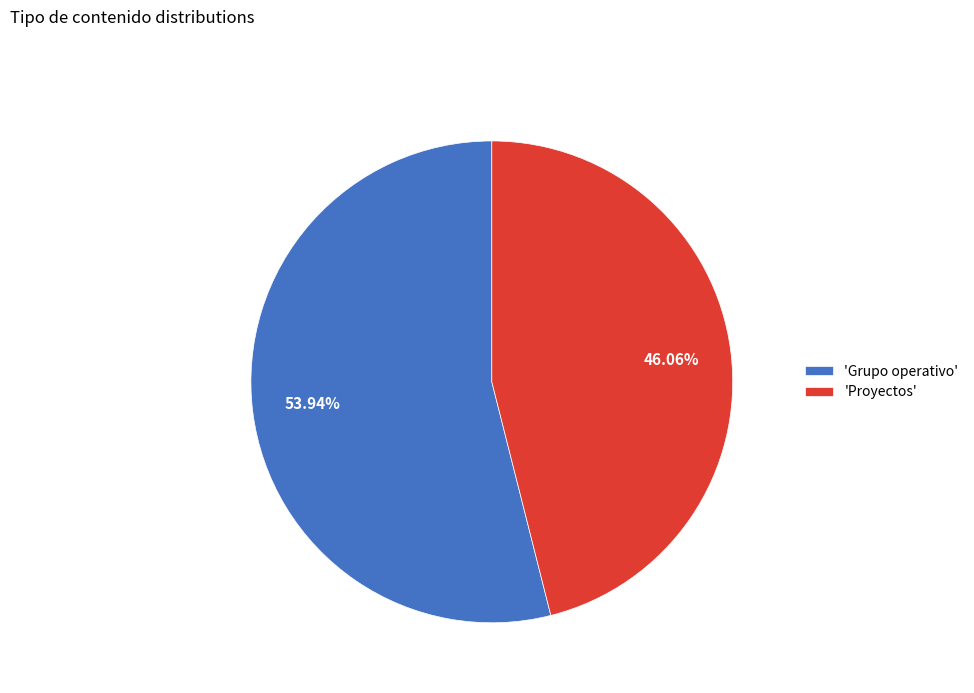

Rank the categories by value from lowest to highest.

'Proyectos', 'Grupo operativo'